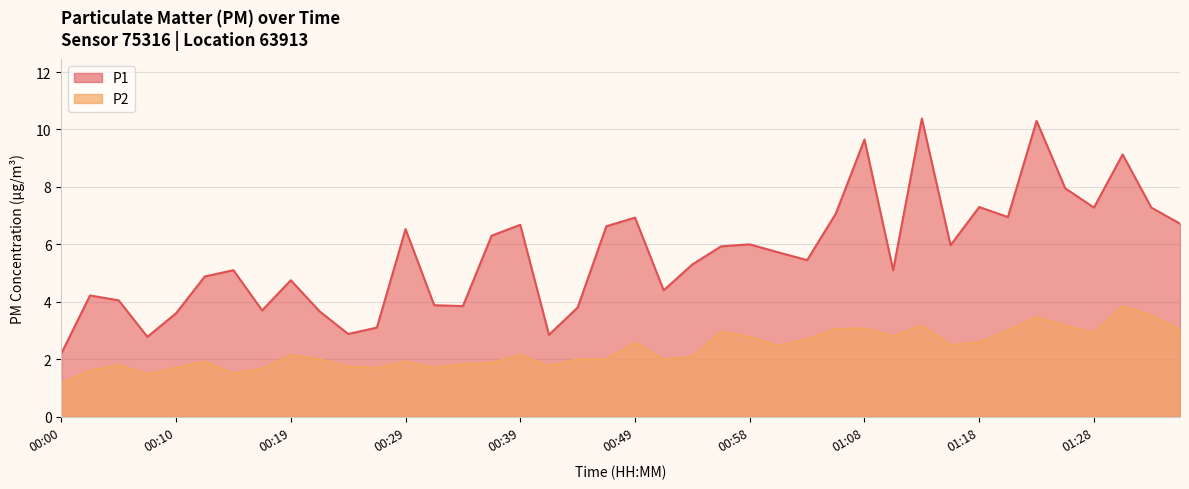

The P2 series shows 0.6 at 01:01. True or false?

False